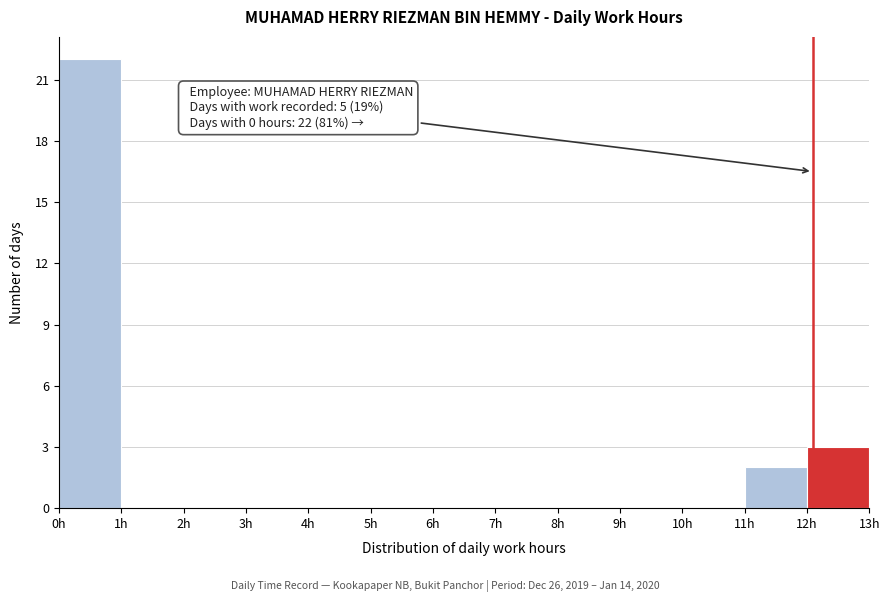

Which range on the x-axis has the tallest bar?

0 to 1